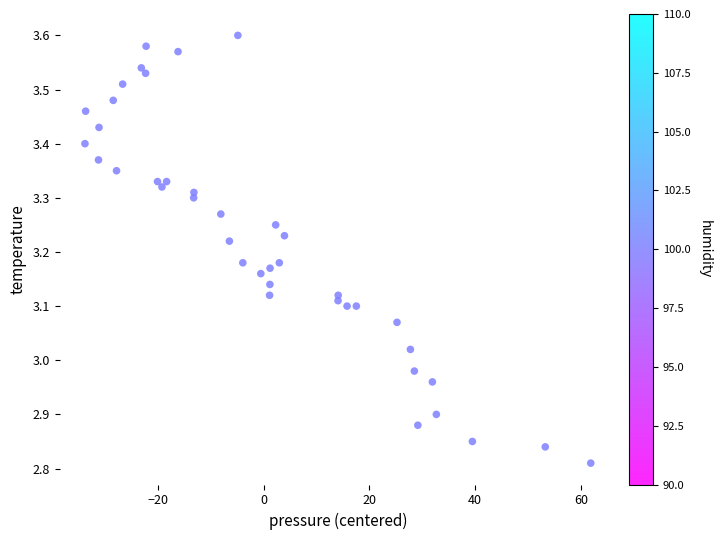

What is the range of Y values (max minus min)?

0.8